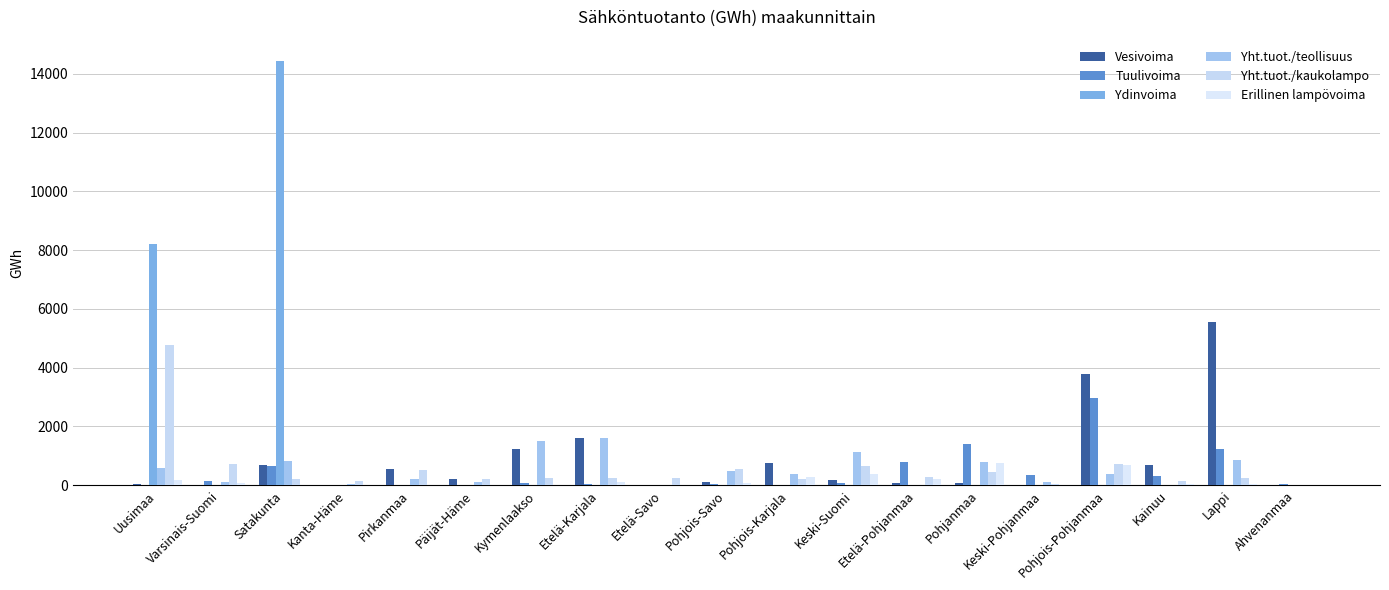

How many groups of bars are there?

19